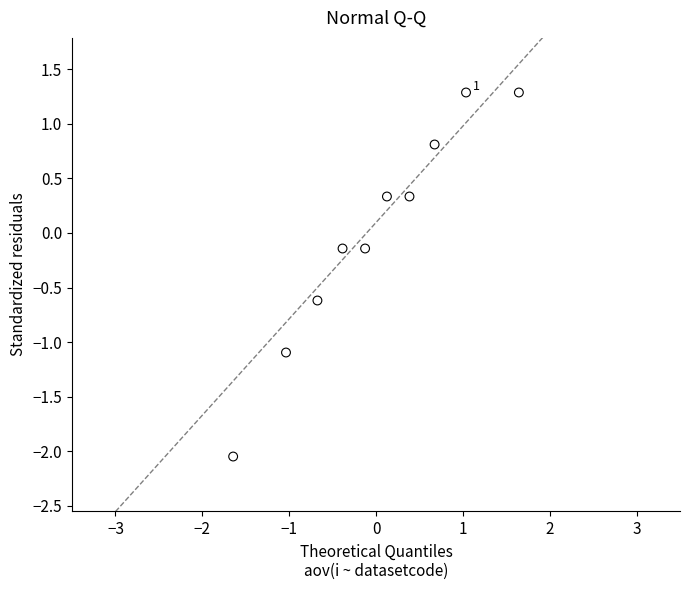

What is the range of Y values (max minus min)?

3.3